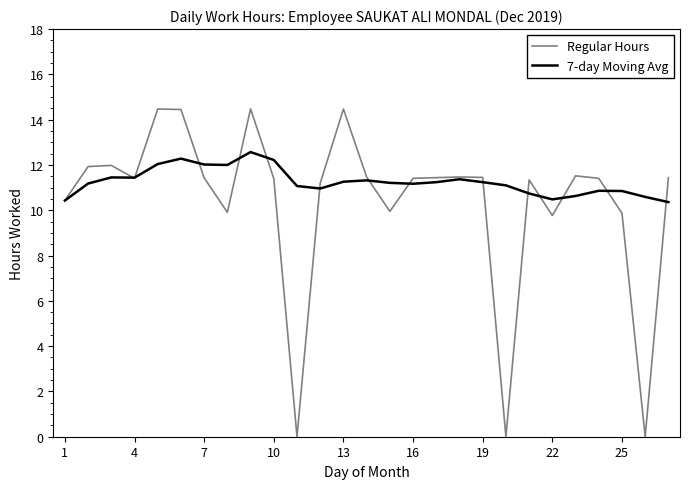

Which series has the largest range (max minus min)?

Regular Hours